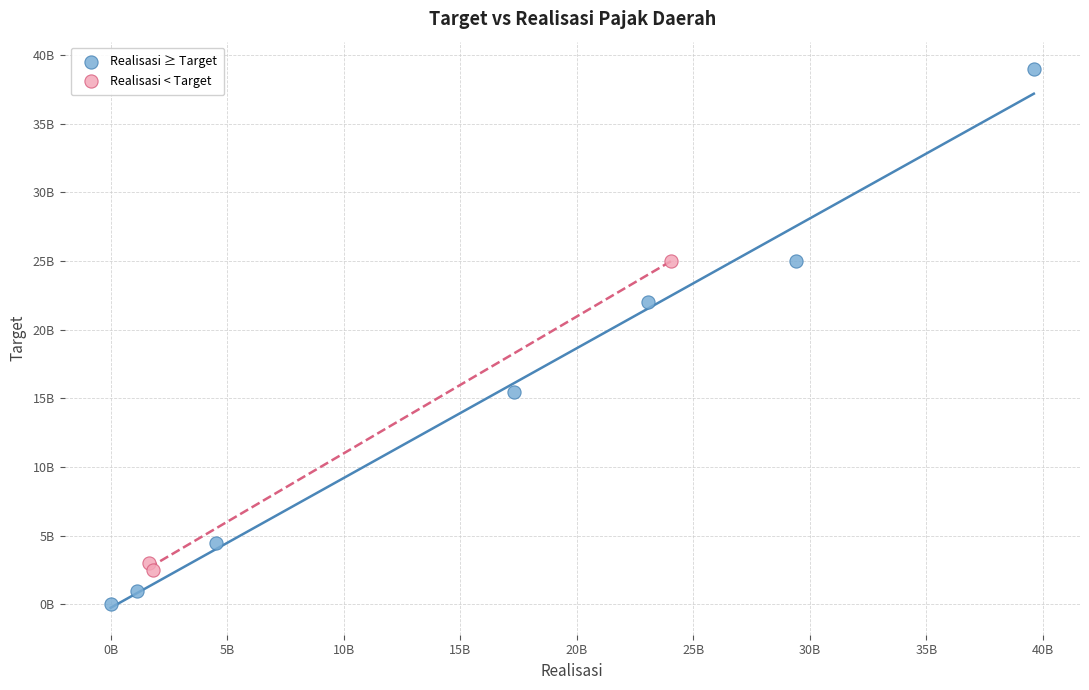

Which series contains the lowest Y value?

Realisasi ≥ Target